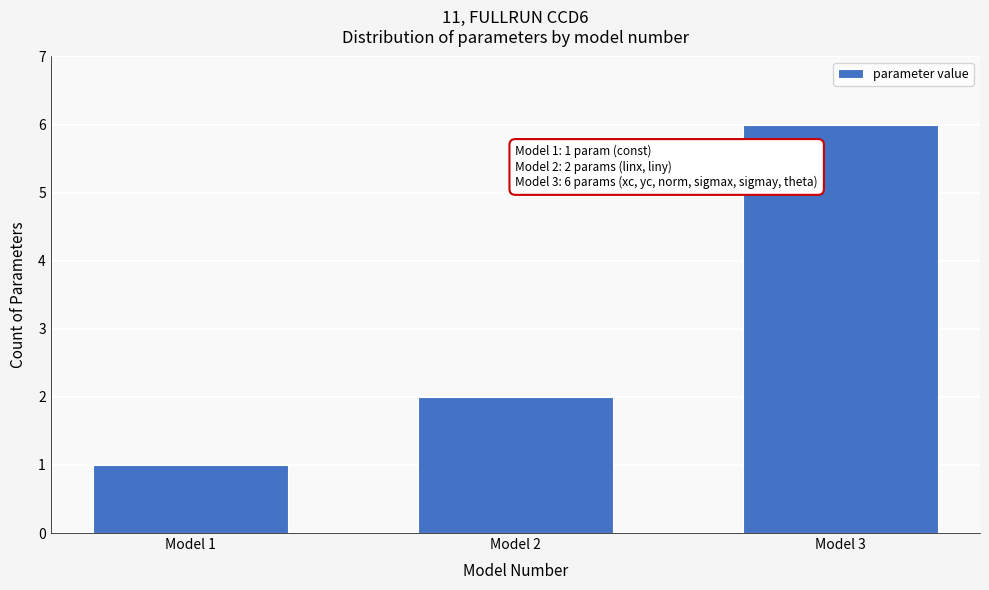

Reading left to right, list all the values displayed in this chart.

Model 1=1	Model 2=2	Model 3=6